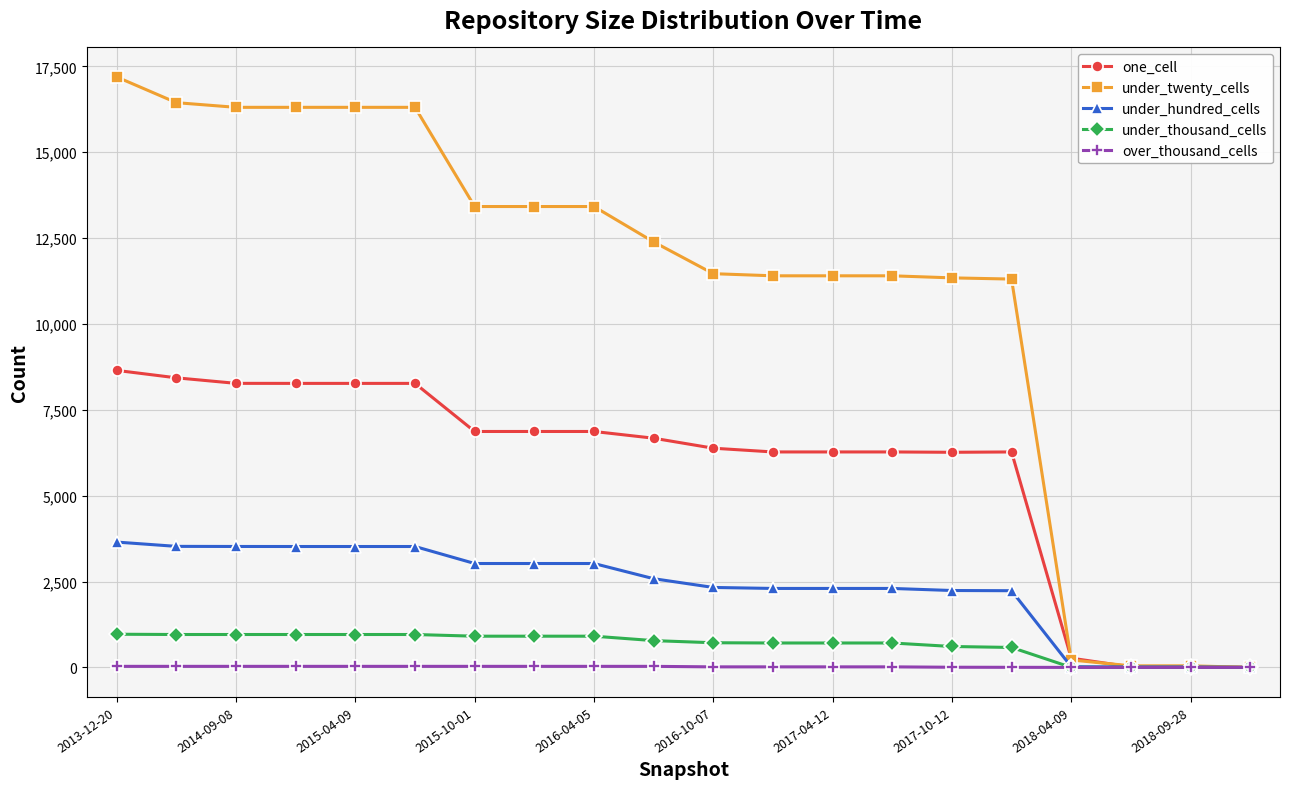

Which series has the largest total across all categories?

under_twenty_cells